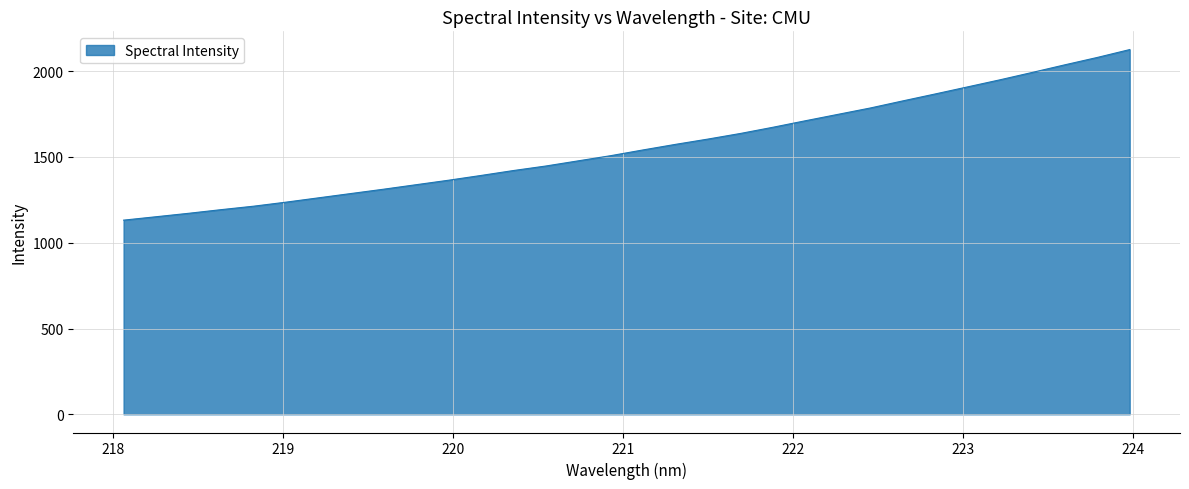

What is the maximum value shown in the chart?

2126.4